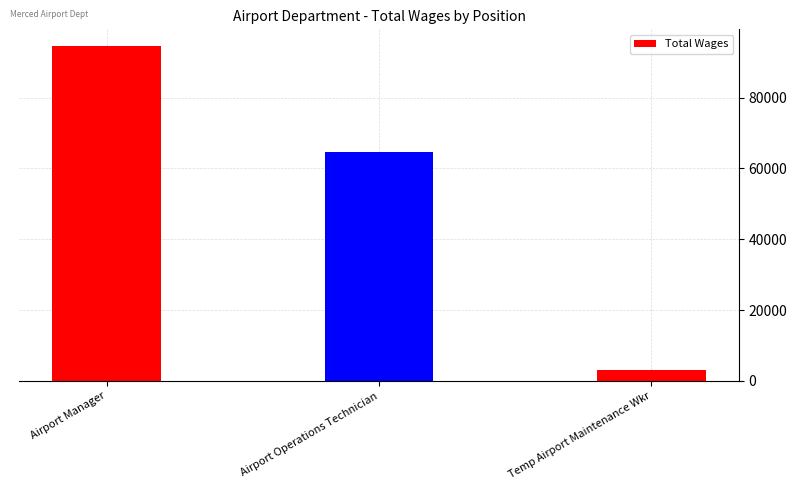

How many values are between 3160 and 94543?

3